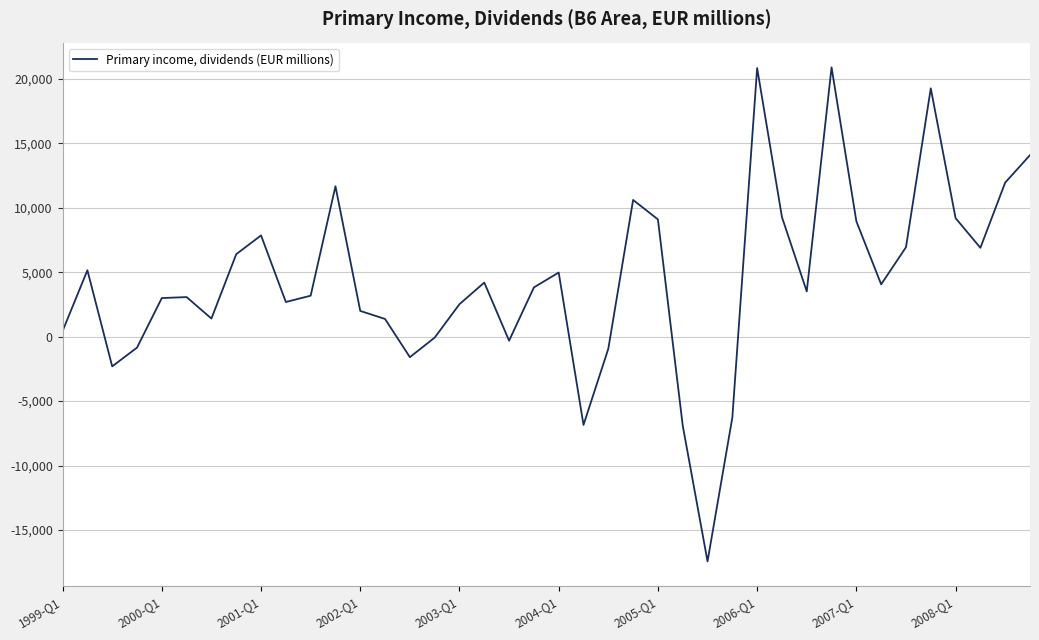

What is the greatest value displayed?

20909.6